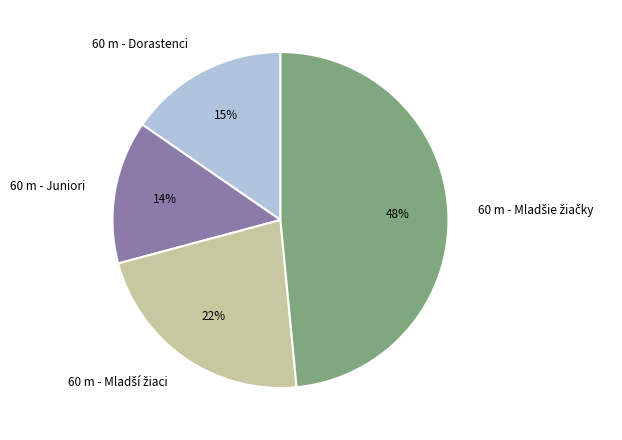

How many segments does this pie chart have?

4